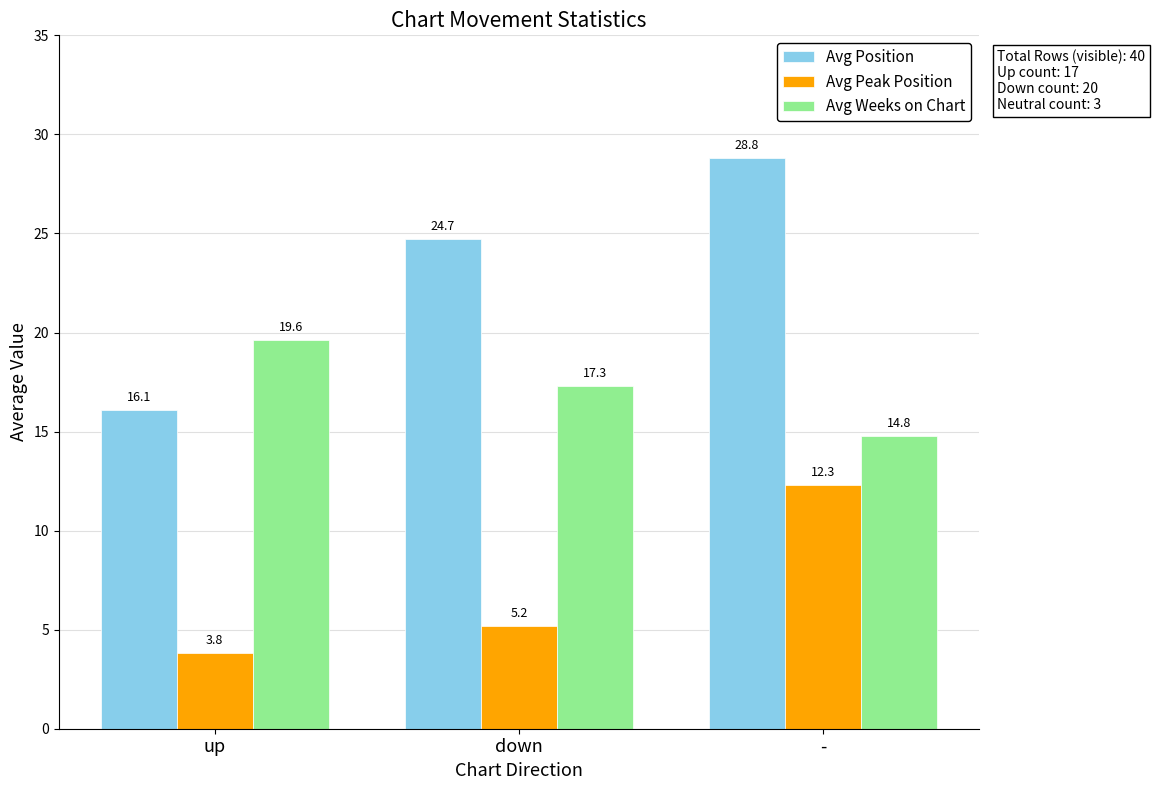

Reading left to right, transcribe all the data shown in this chart.

Avg Position: up=16.1	down=24.7	-=28.8
Avg Peak Position: up=3.8	down=5.2	-=12.3
Avg Weeks on Chart: up=19.6	down=17.3	-=14.8